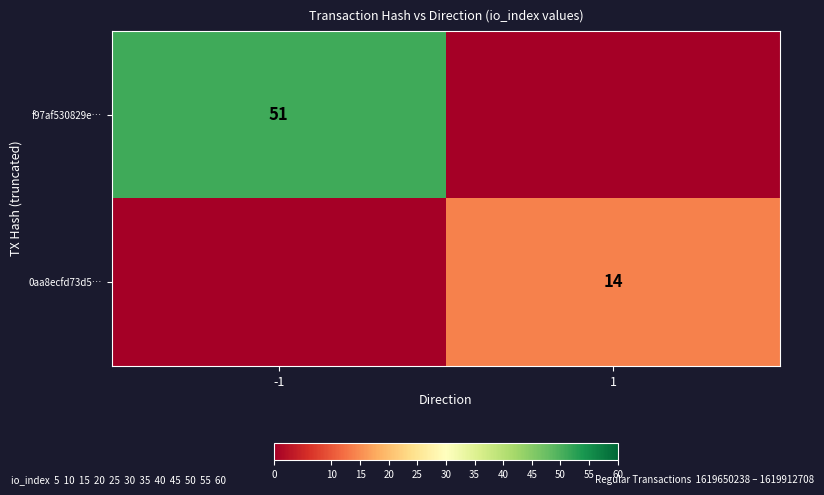

Is the value of 0aa8ecfd73d5… at 1 greater than the value of f97af530829e… at 1?

Yes